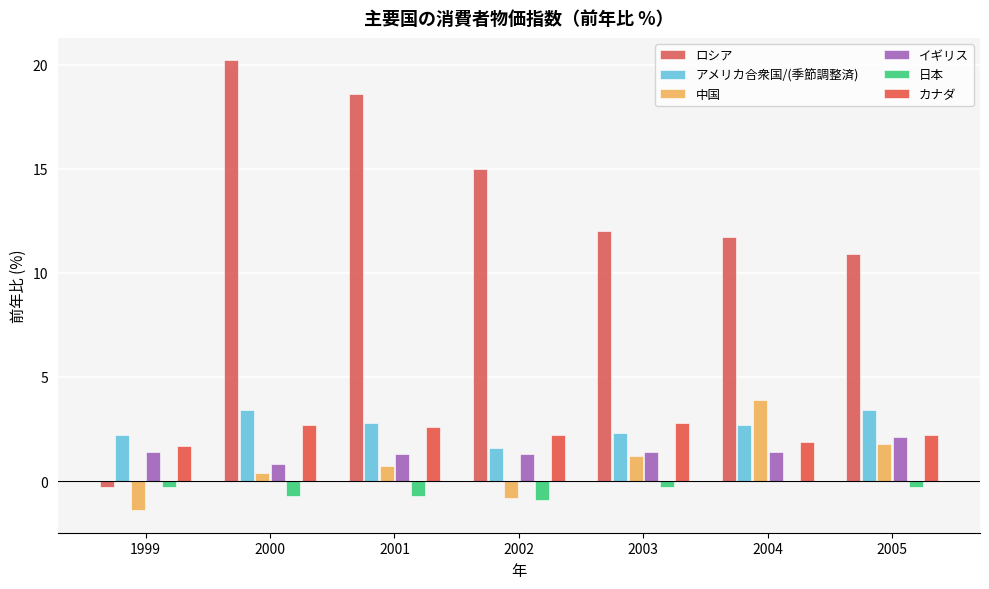

At which label does イギリス reach its peak?

2005